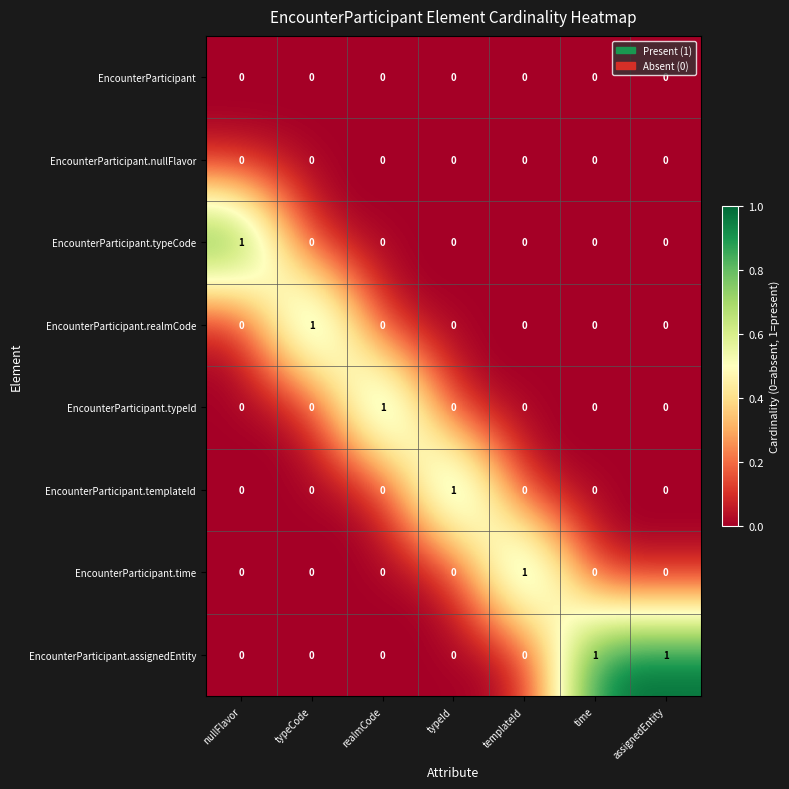

The value of EncounterParticipant.realmCode at assignedEntity is 1. True or false?

False